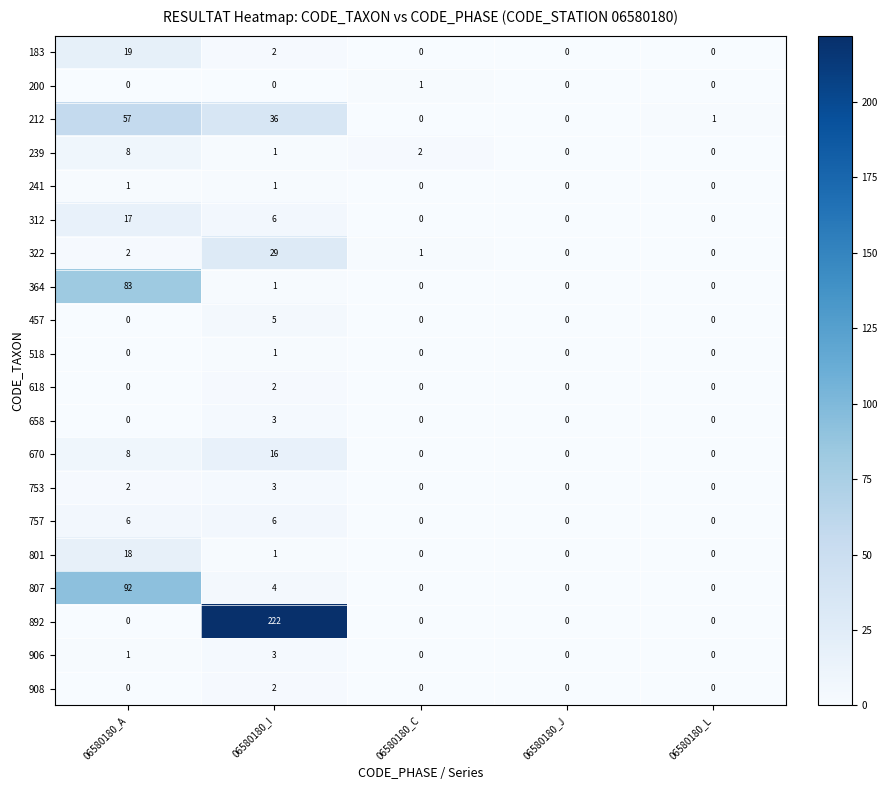

At which category is the sum across all series the highest?

06580180_I